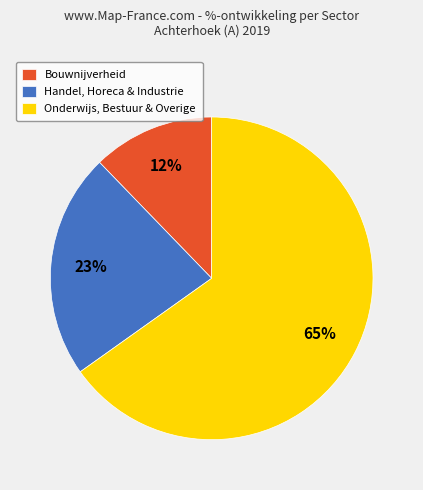

True or false: Bouwnijverheid accounts for 12% of the total.

True